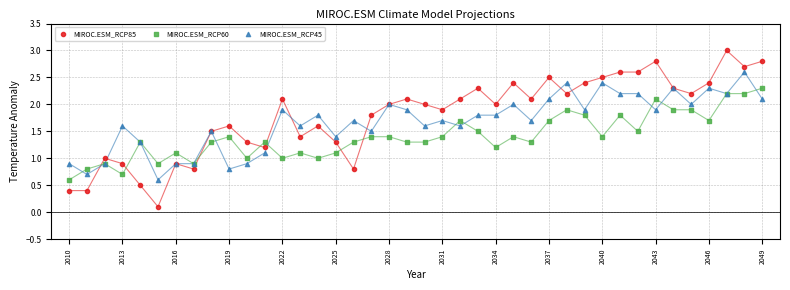

What is the X range (max minus min) for the scatter plot?

39.0